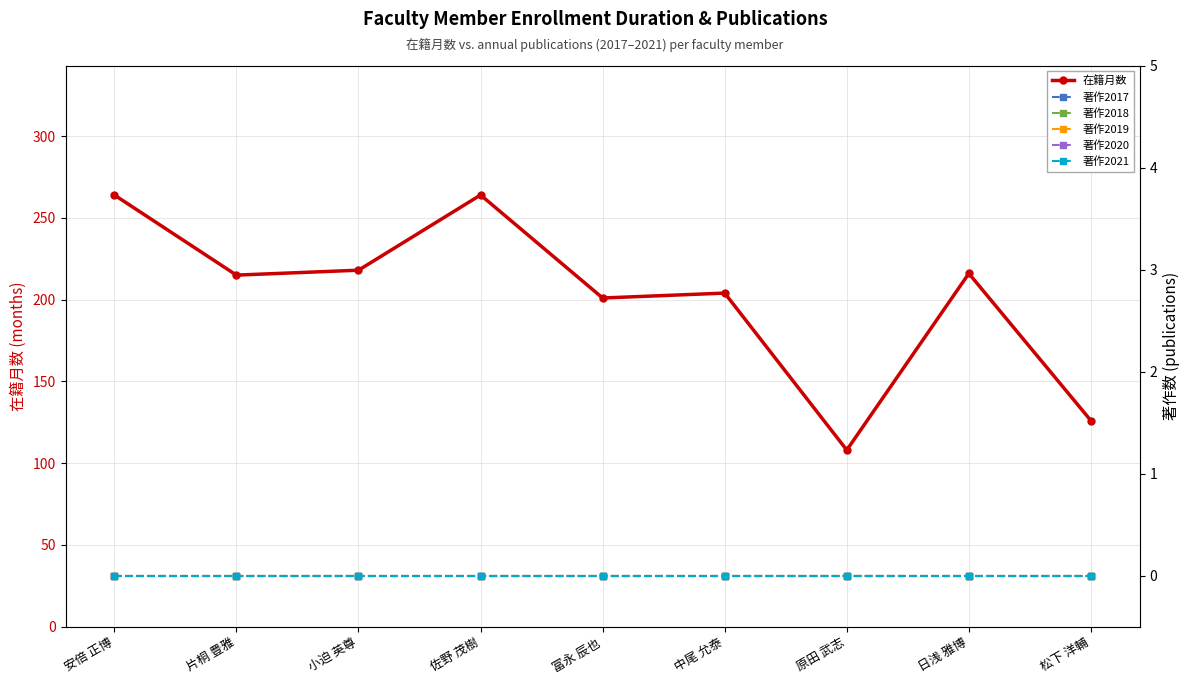

Which series has the largest range (max minus min)?

在籍月数